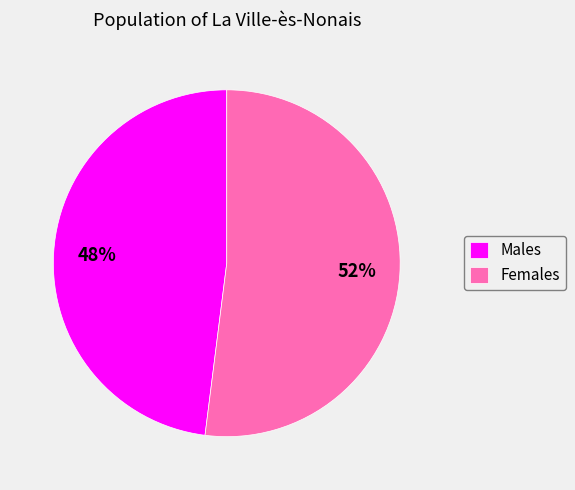

What percentage is the Females slice, to the nearest percent?

52%